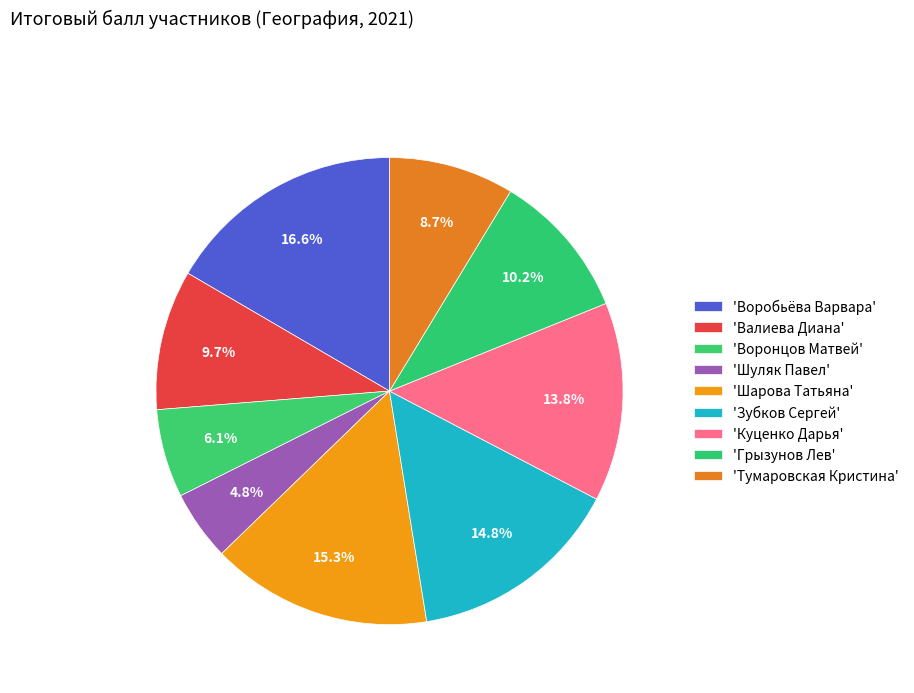

Is there any slice that represents more than half of the pie?

No